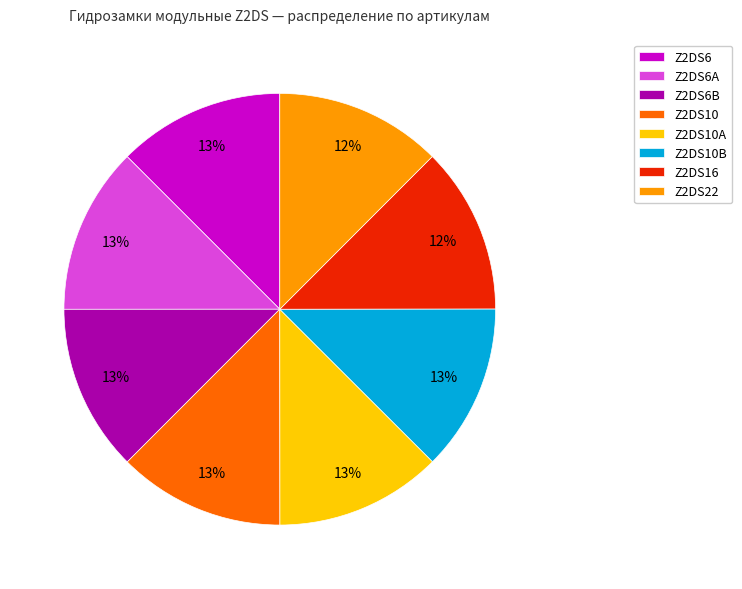

What percentage is the Z2DS22 slice, to the nearest percent?

12%